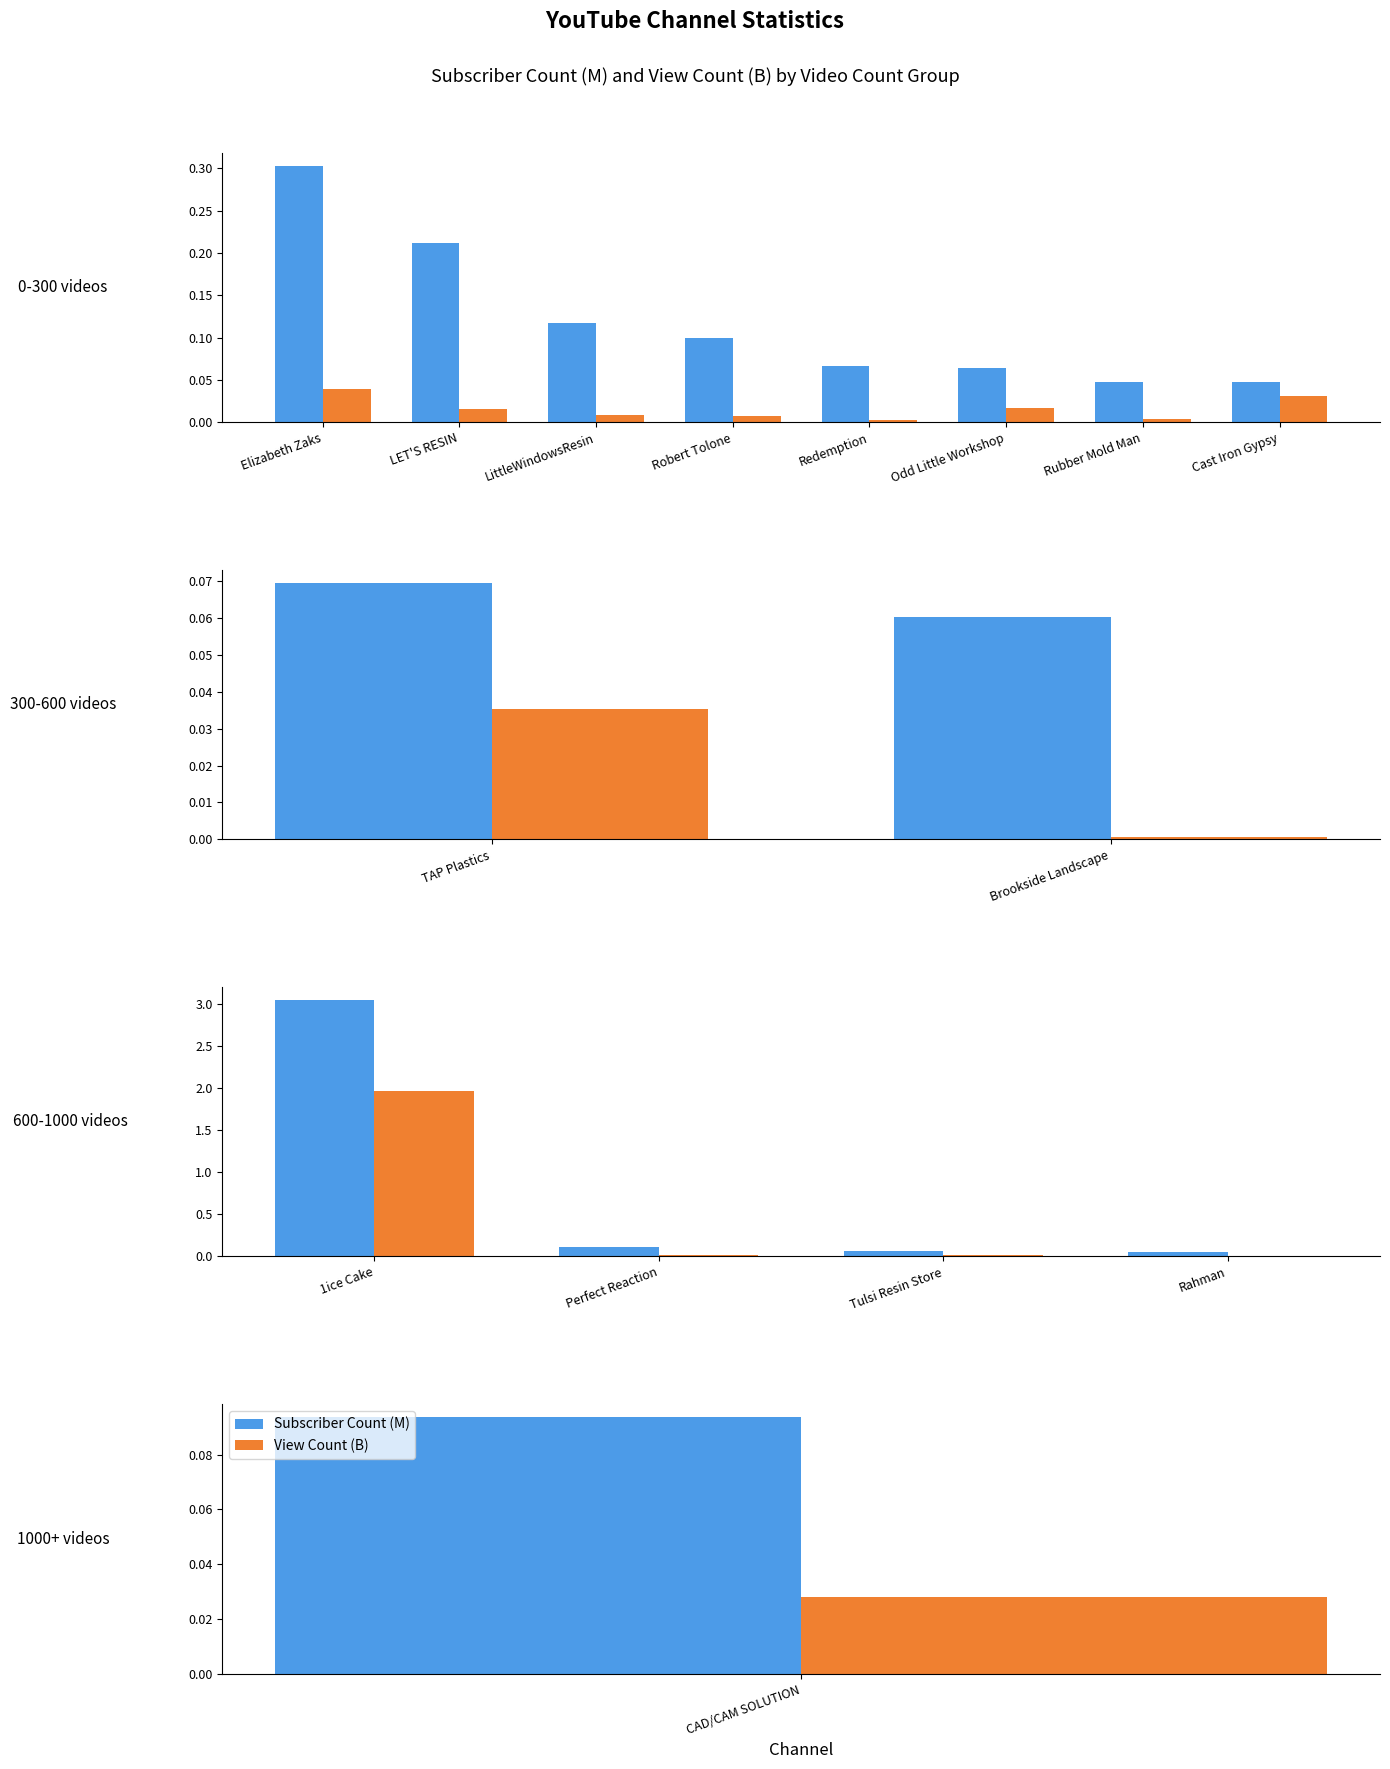

The View Count (B) series shows 0.0 at Tulsi Resin Store. True or false?

False